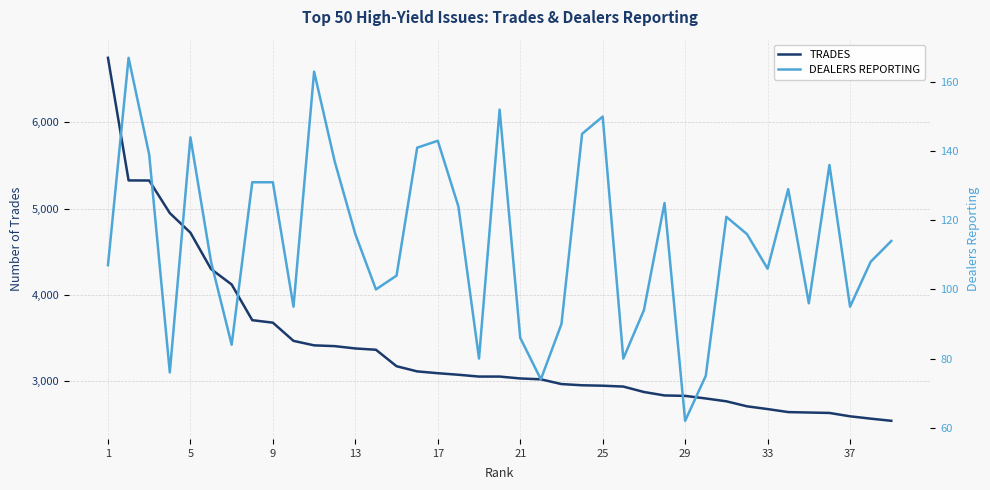

What is the value of the TRADES point at the 4th from the left?

4947